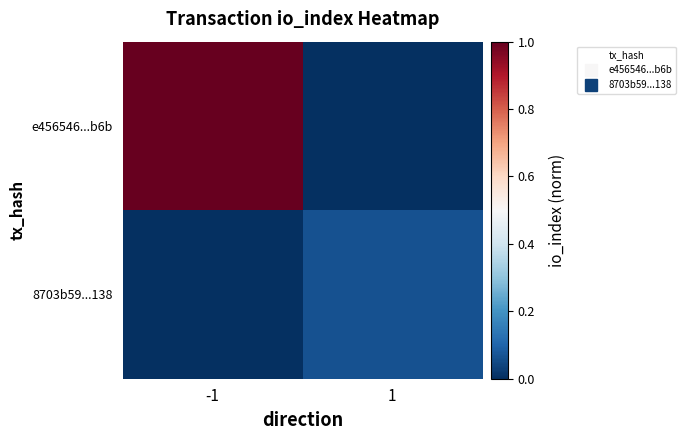

Rank the series by their maximum value, from lowest to highest.

8703b59...138, e456546...b6b